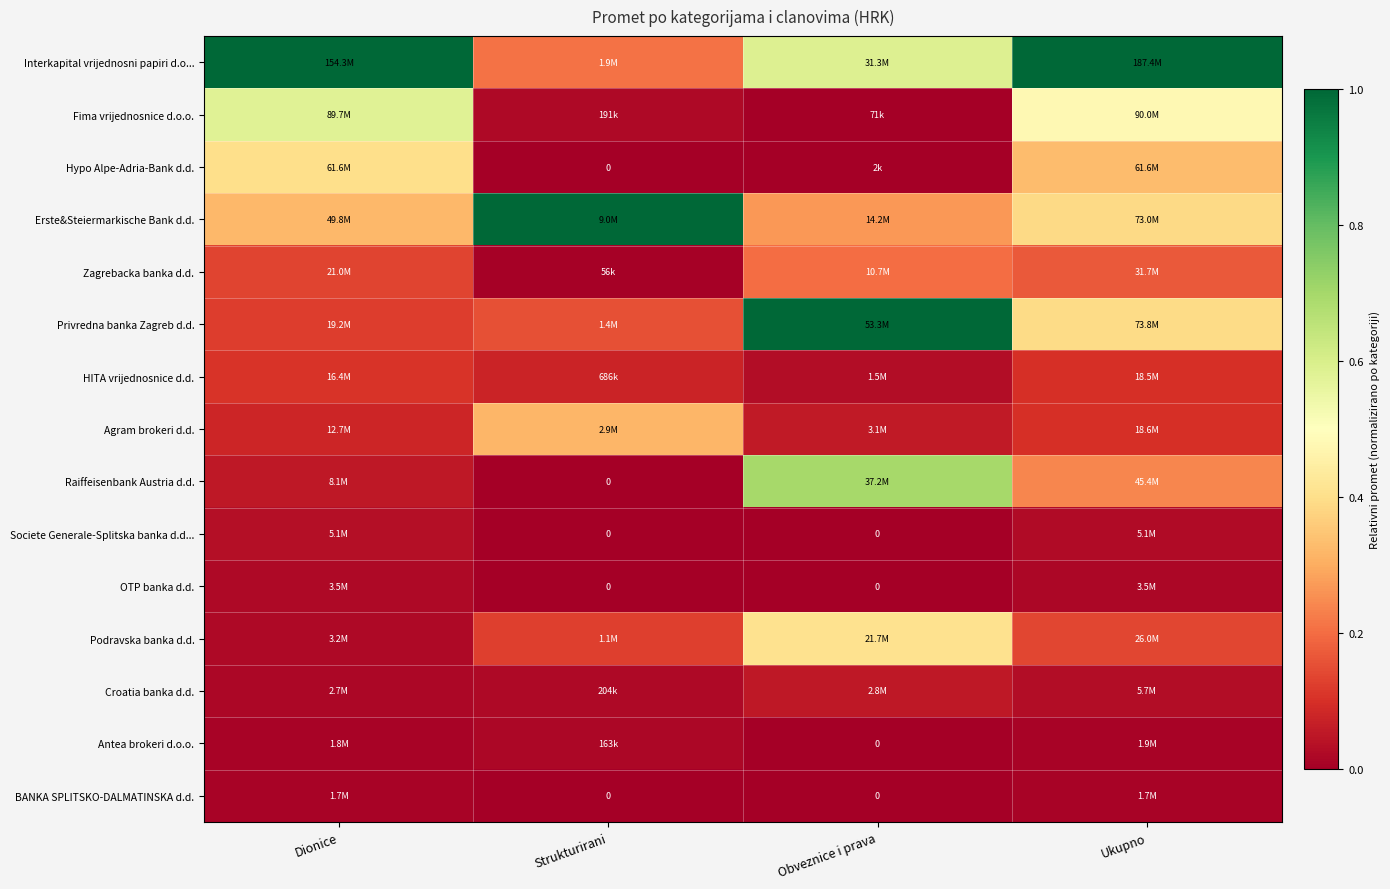

Which has a higher value, Strukturirani or Obveznice i prava?

Obveznice i prava